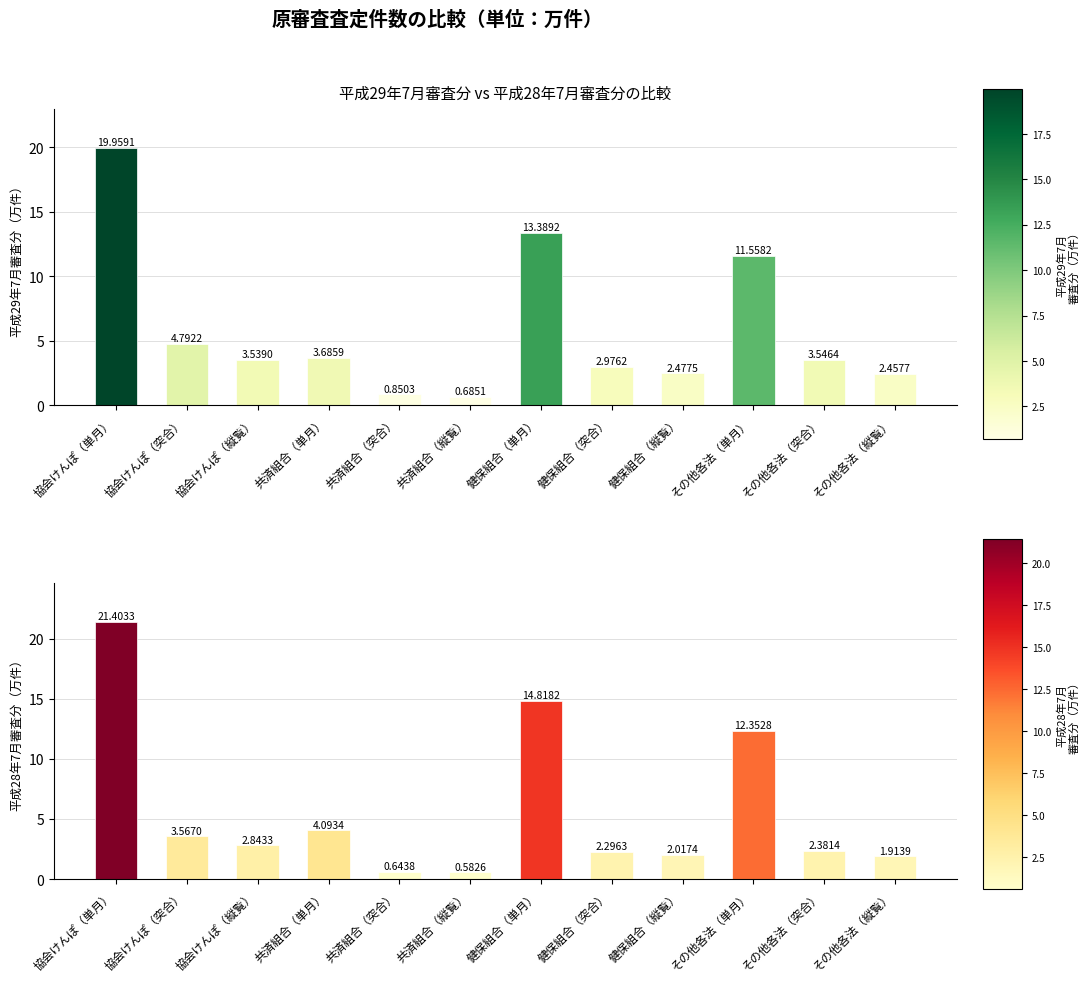

True or false: 平成29年7月審査分 has a value of 1.0 at 共済組合（縦覧）.

False